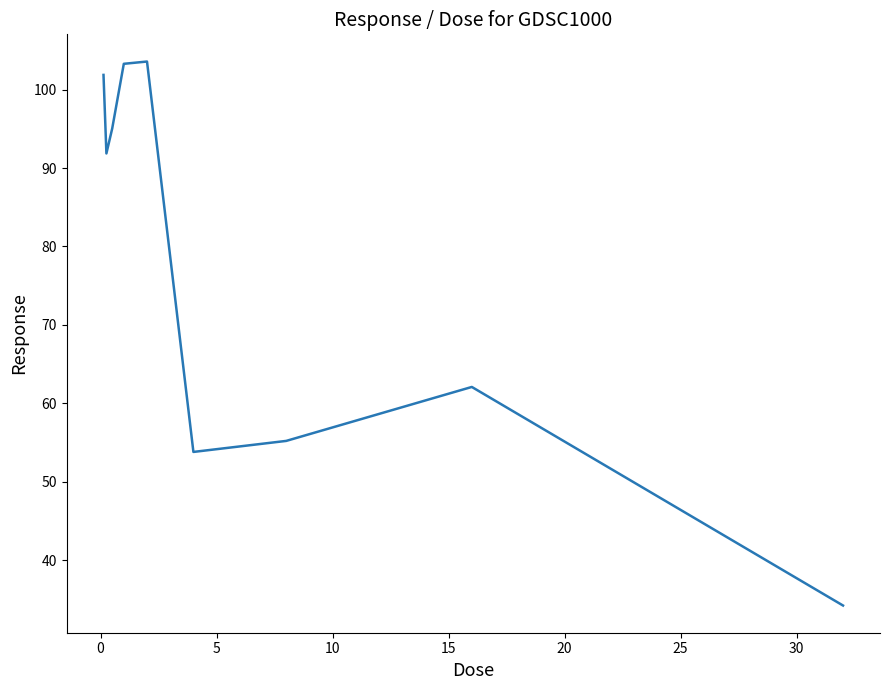

What is the difference between the maximum and minimum values?

69.3